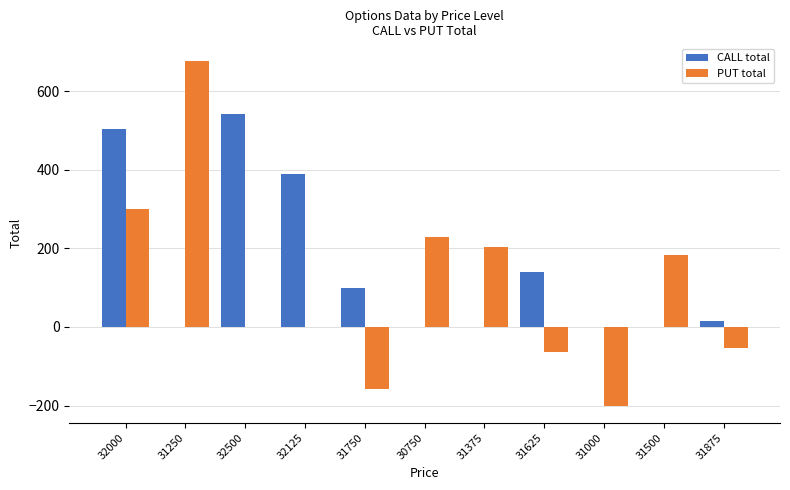

What is the average value of the CALL total series?

154